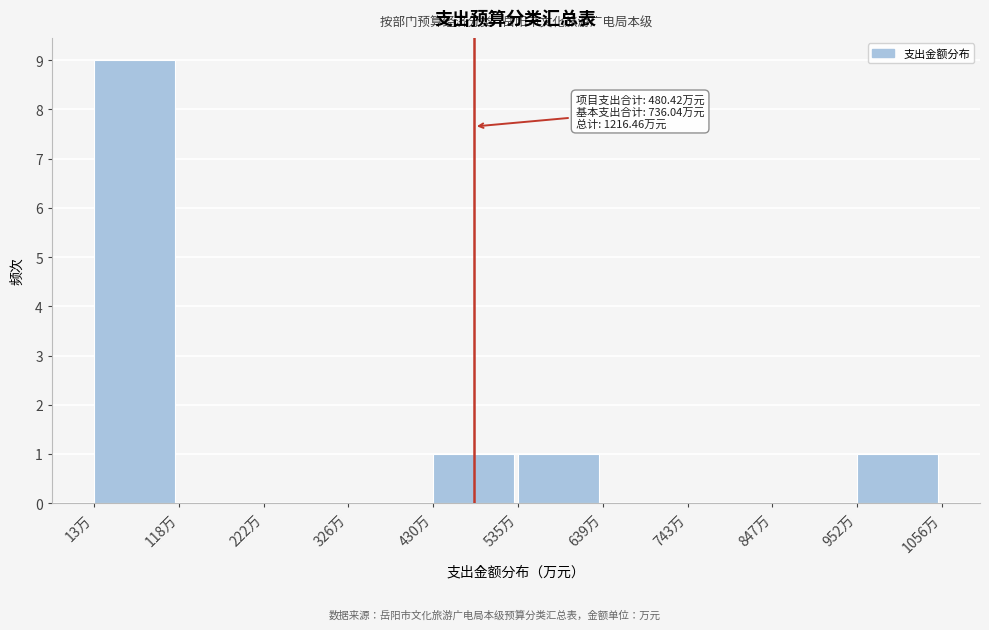

Over which range of the x-axis is the bar tallest?

20 to 120